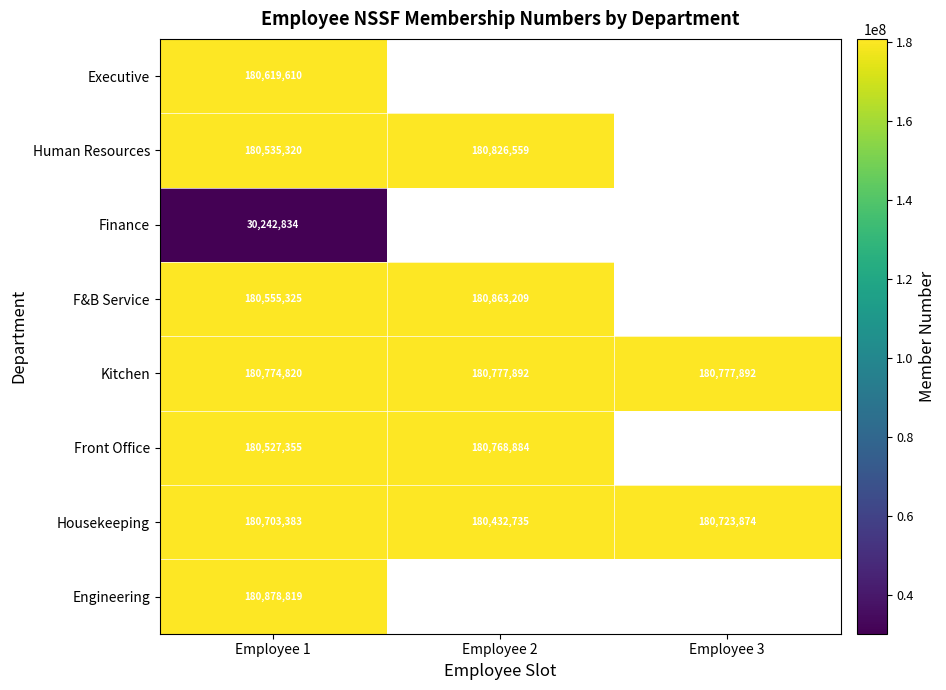

Count the number of categories in the chart.

3